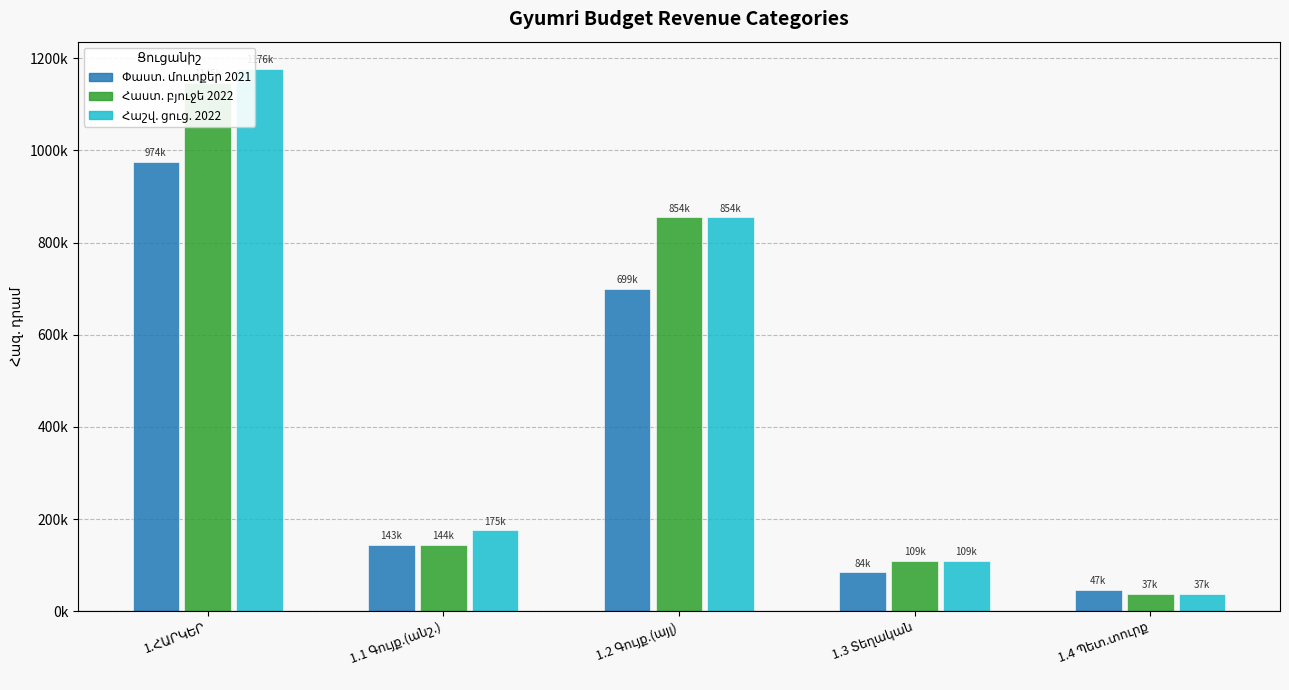

At which category does the chart reach its minimum across all series?

1.4 Պետ.տուրք